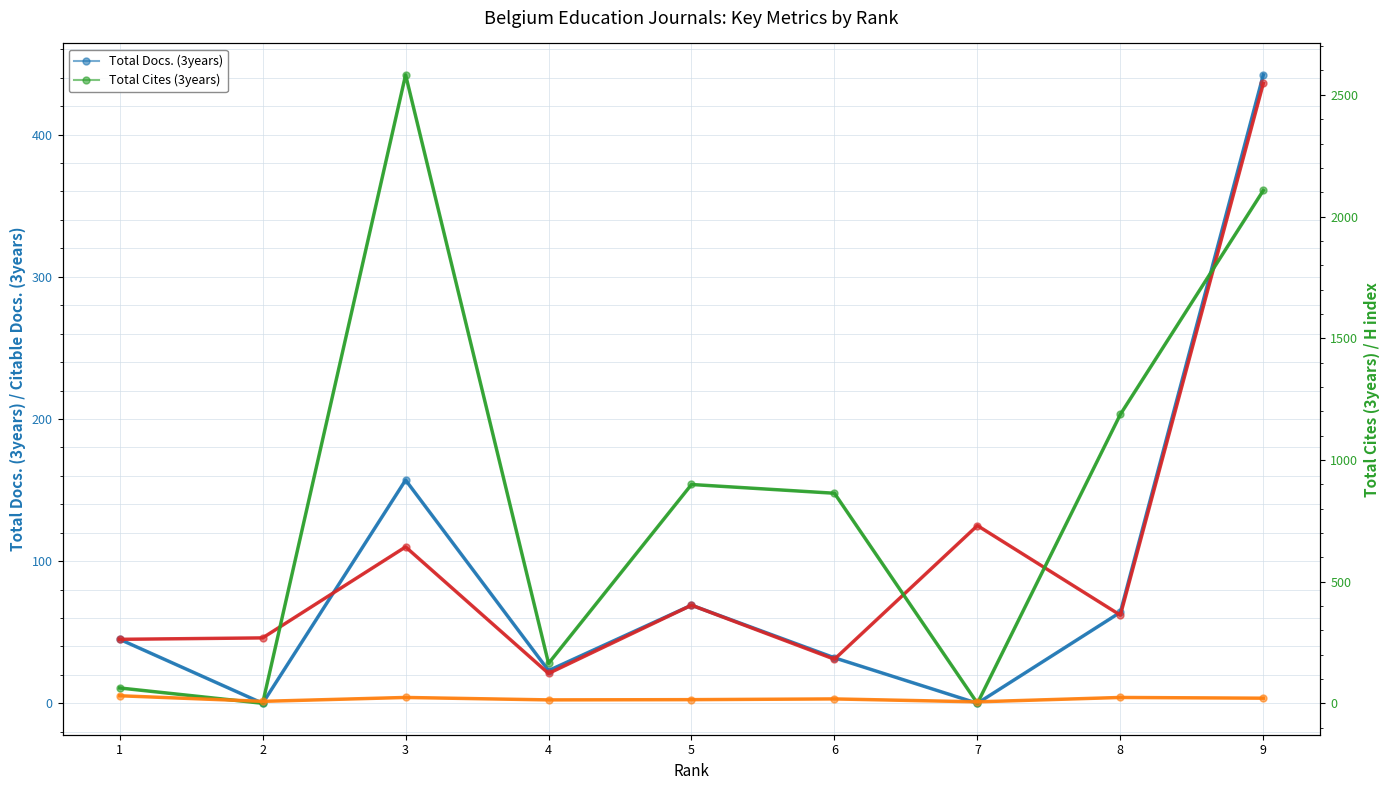

Where is H index nearest to the value 18?

6